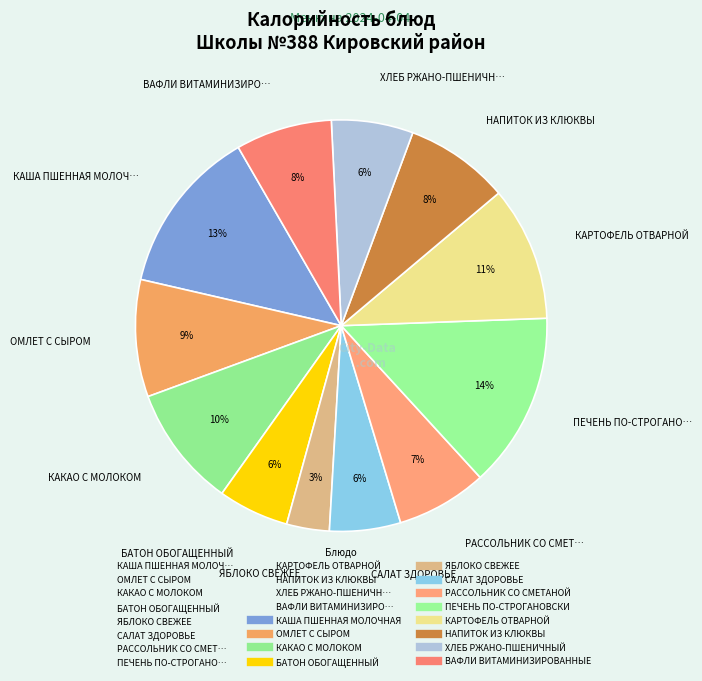

What is the largest slice in the pie chart?

ПЕЧЕНЬ ПО-СТРОГАНОВСКИ